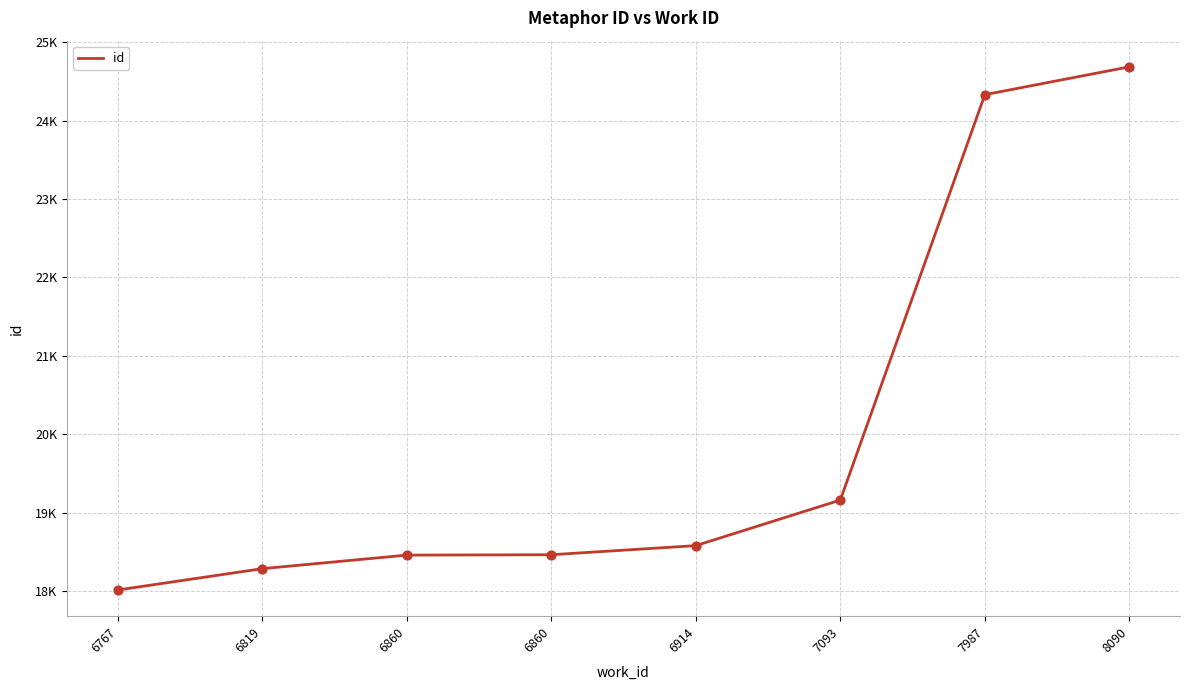

Approximately how many times larger is the value at 7093 compared to 6860?

1.0